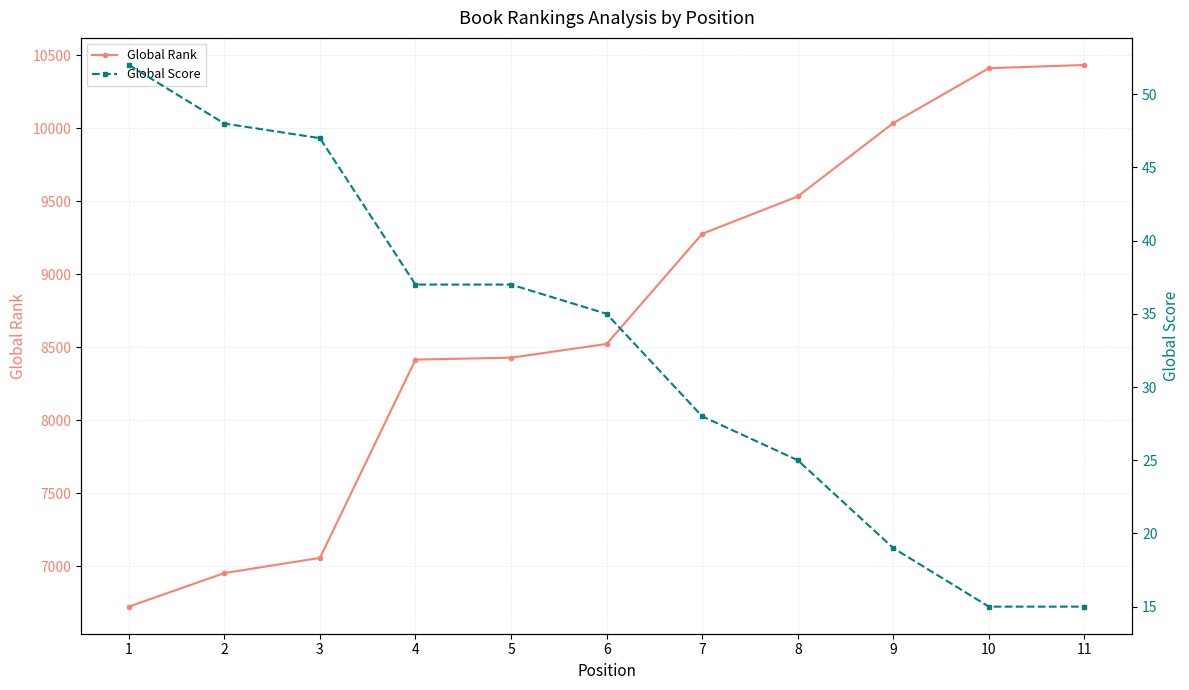

What are all the series names shown in the legend?

Global Rank, Global Score